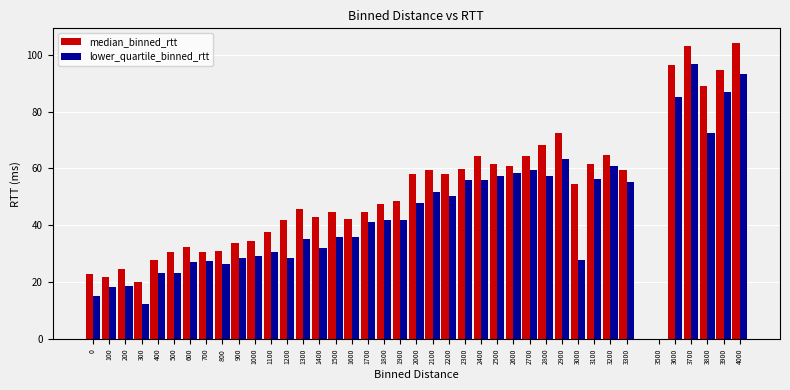

What is the maximum value for median_binned_rtt?

104.0